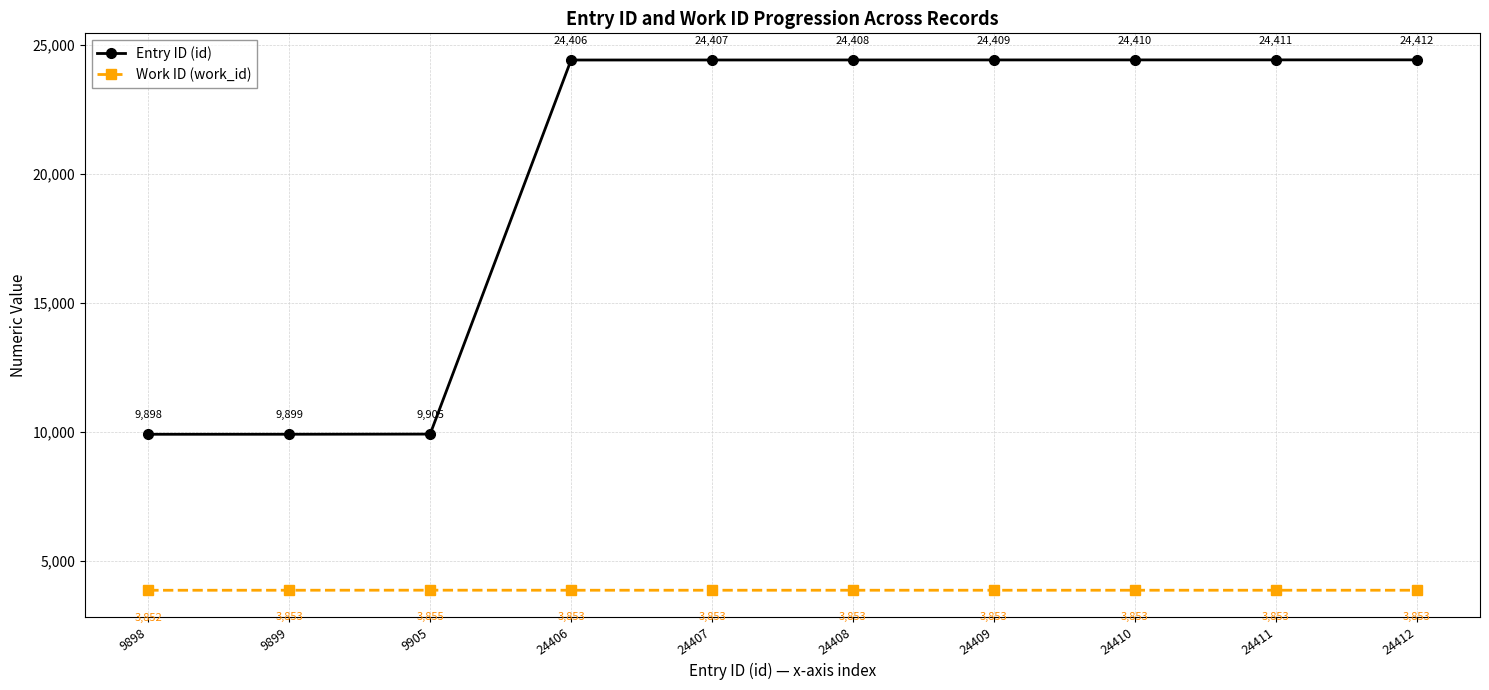

What is the difference between the maximum and minimum values in the Work ID (work_id) series?

3